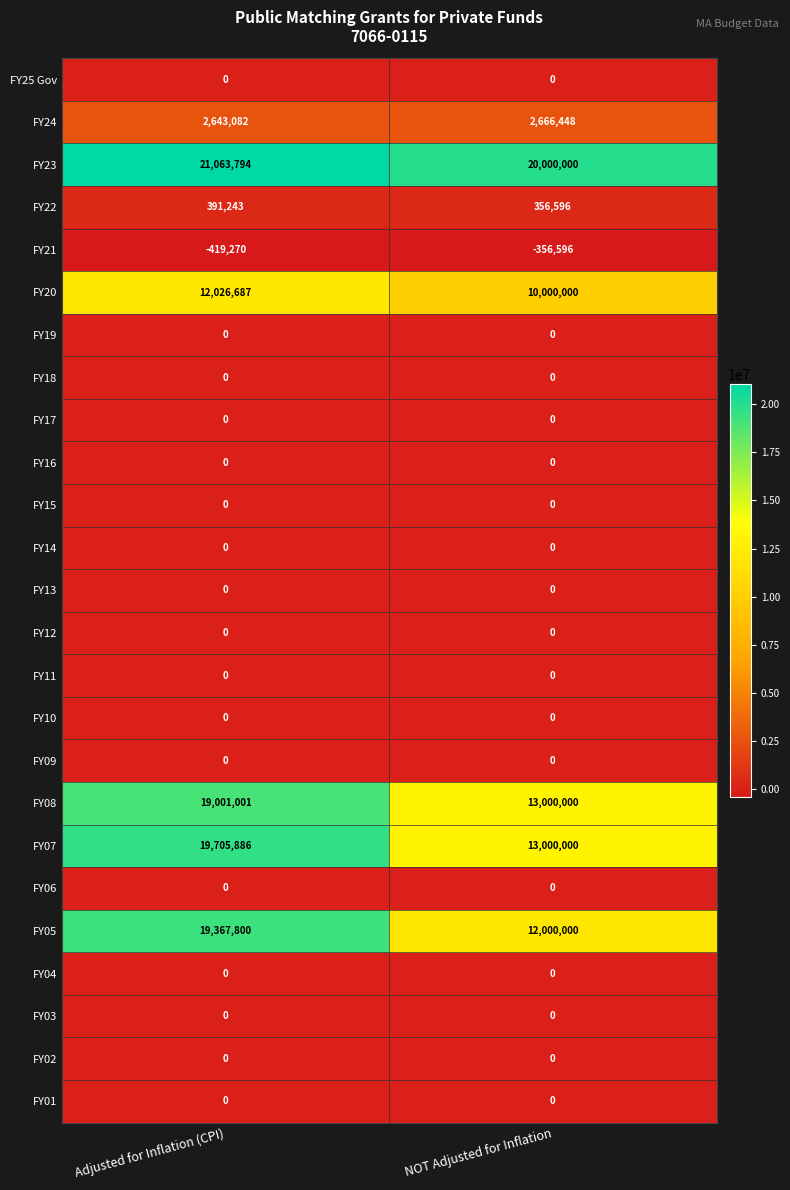

Which label corresponds to the largest value in the chart?

Adjusted for Inflation (CPI)